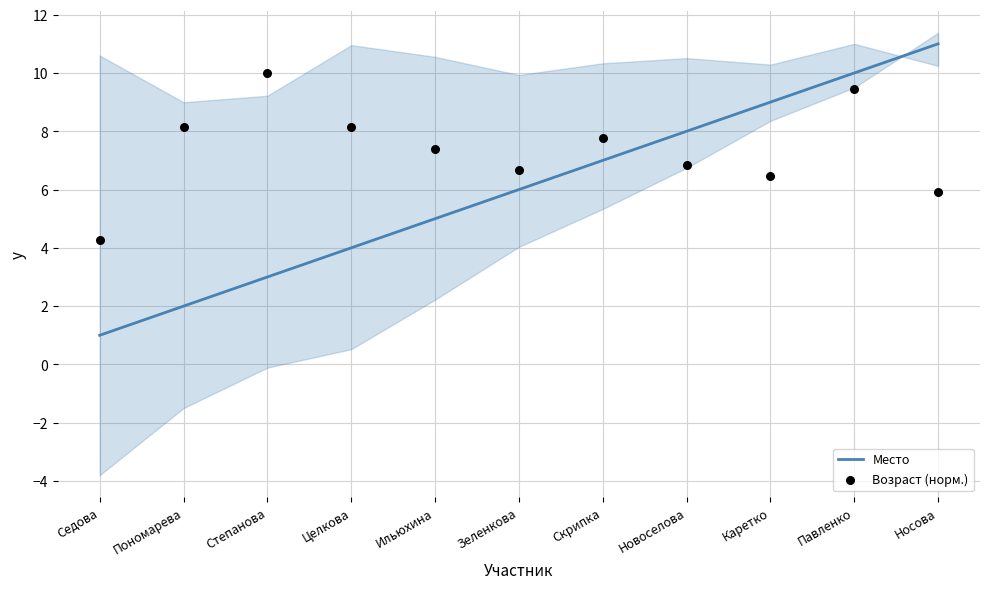

Which series has the widest spread of Y values?

Место